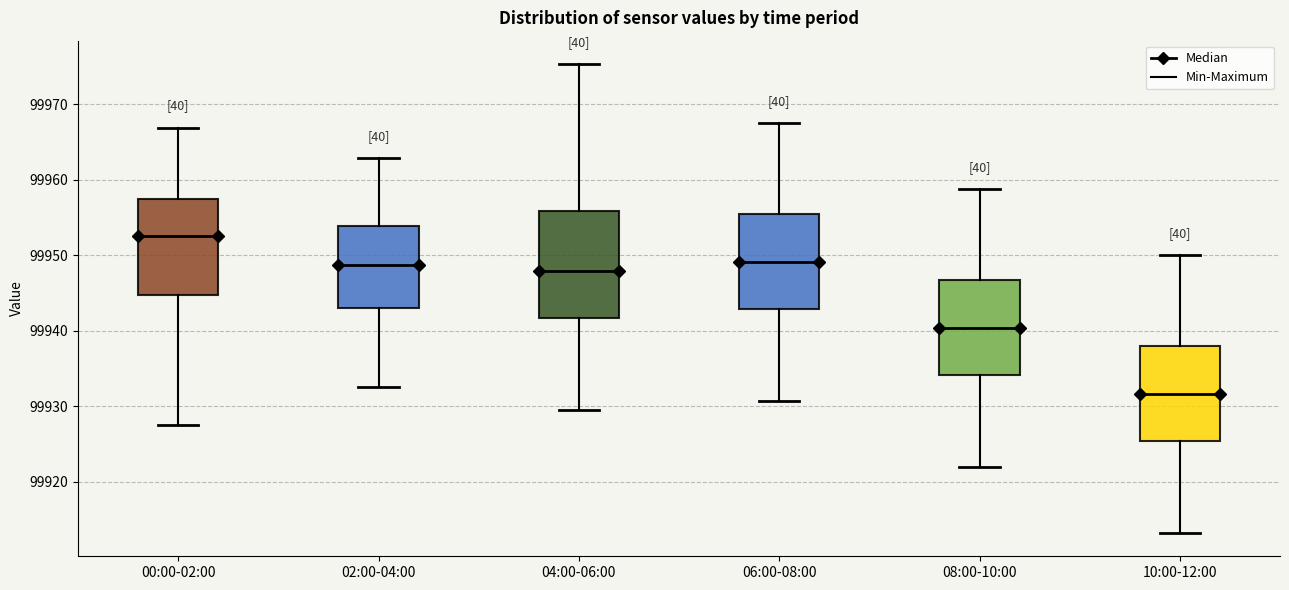

Which box's median line is the lowest?

10:00-12:00